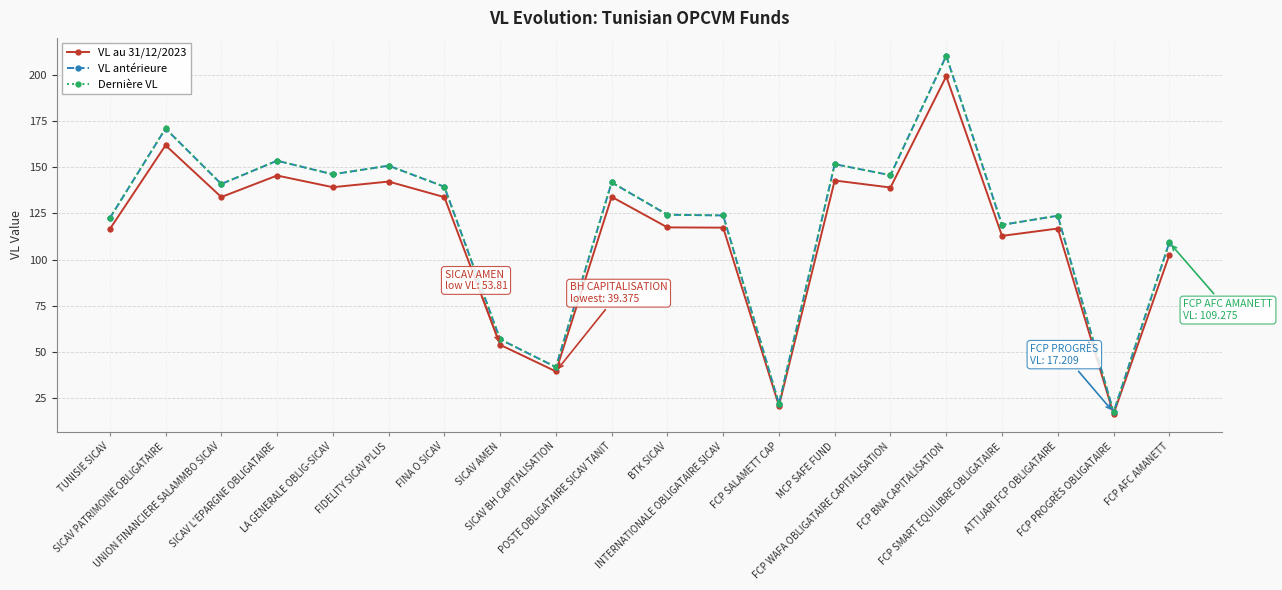

Does the chart display data point markers on the line(s)?

Yes